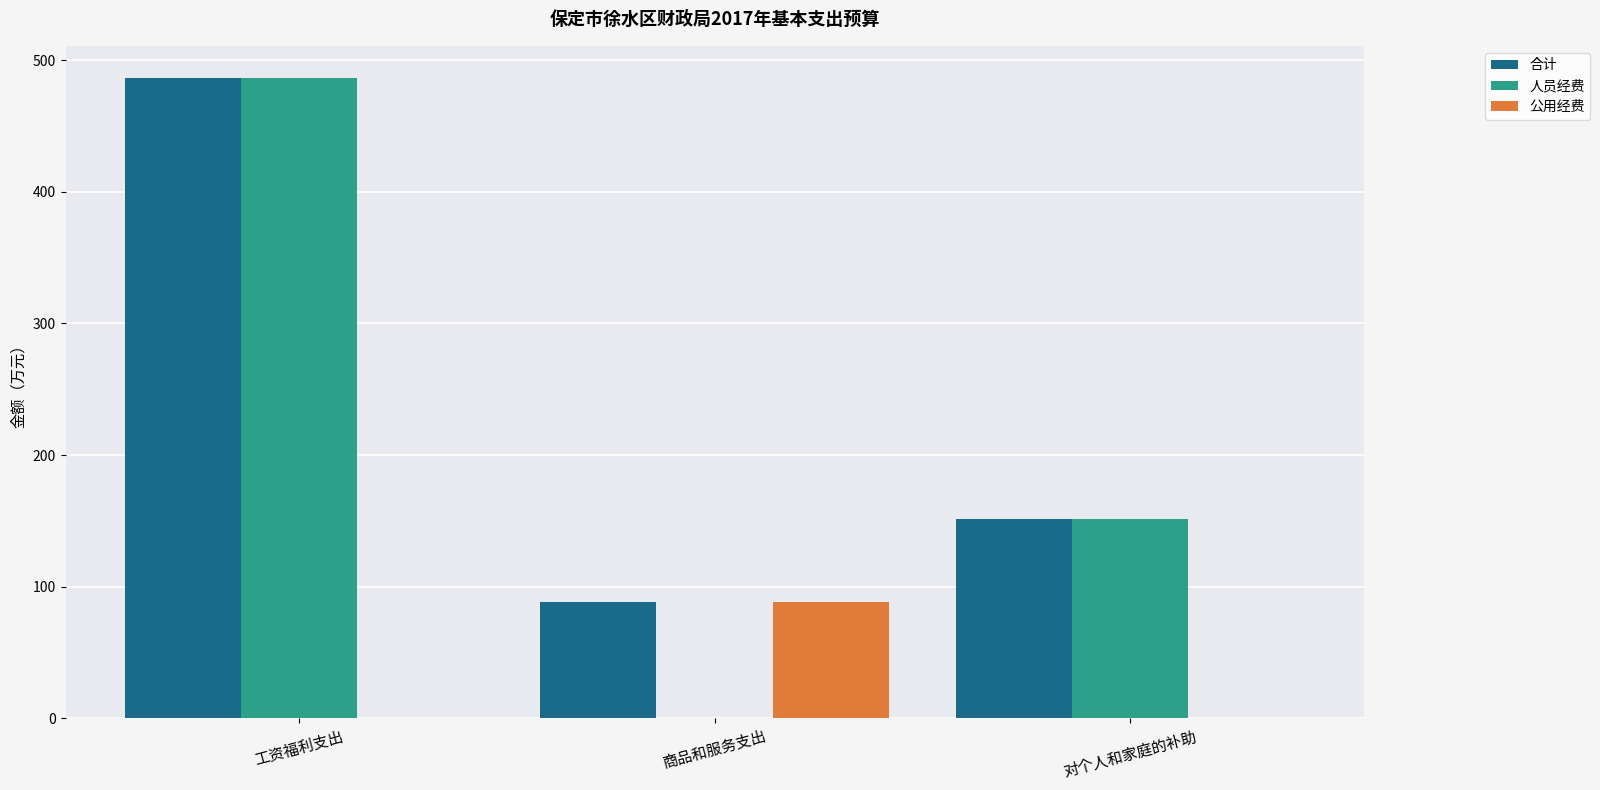

How many data points in 人员经费 are above 151?

2